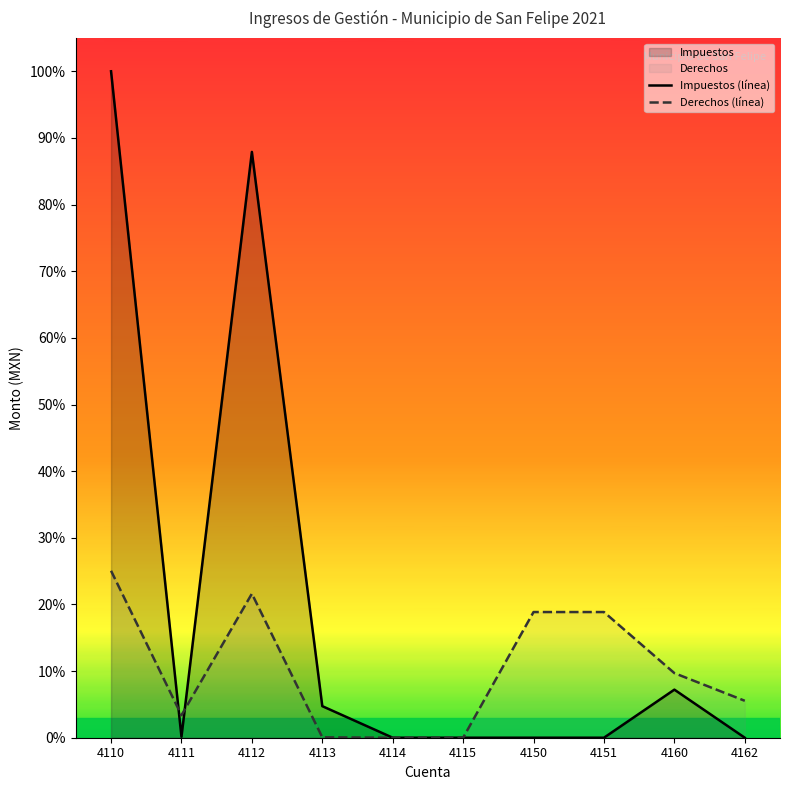

At which category is the sum across all series the highest?

4110